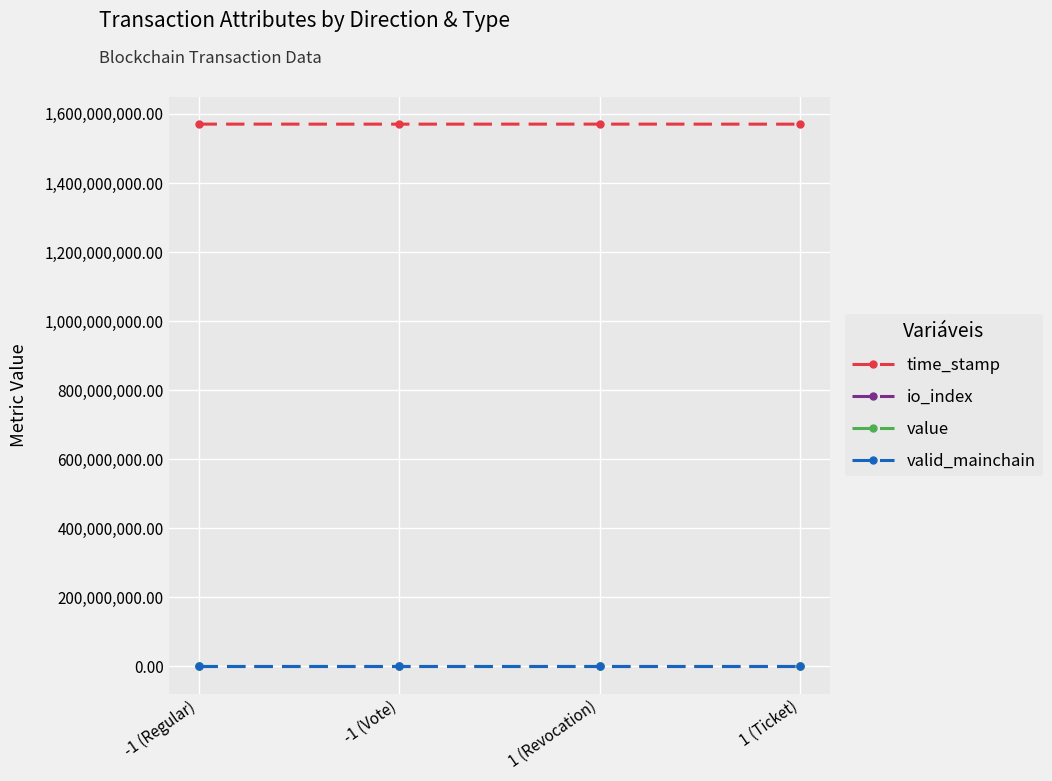

What is the label of the 4th point from the right?

-1 (Regular)